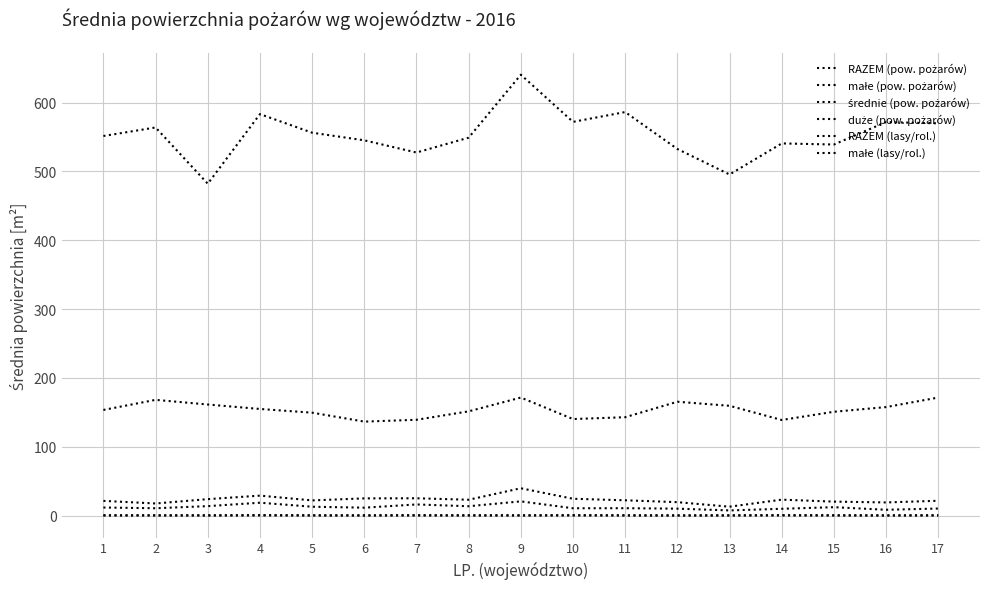

Does the chart display data point markers on the line(s)?

No